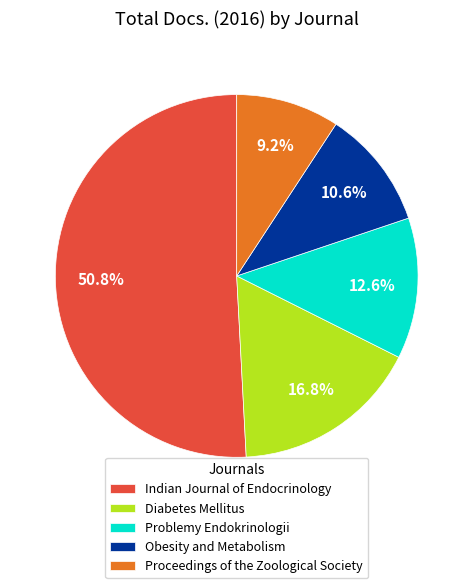

To the nearest percent, what is the difference between the largest and smallest slice percentages?

42%